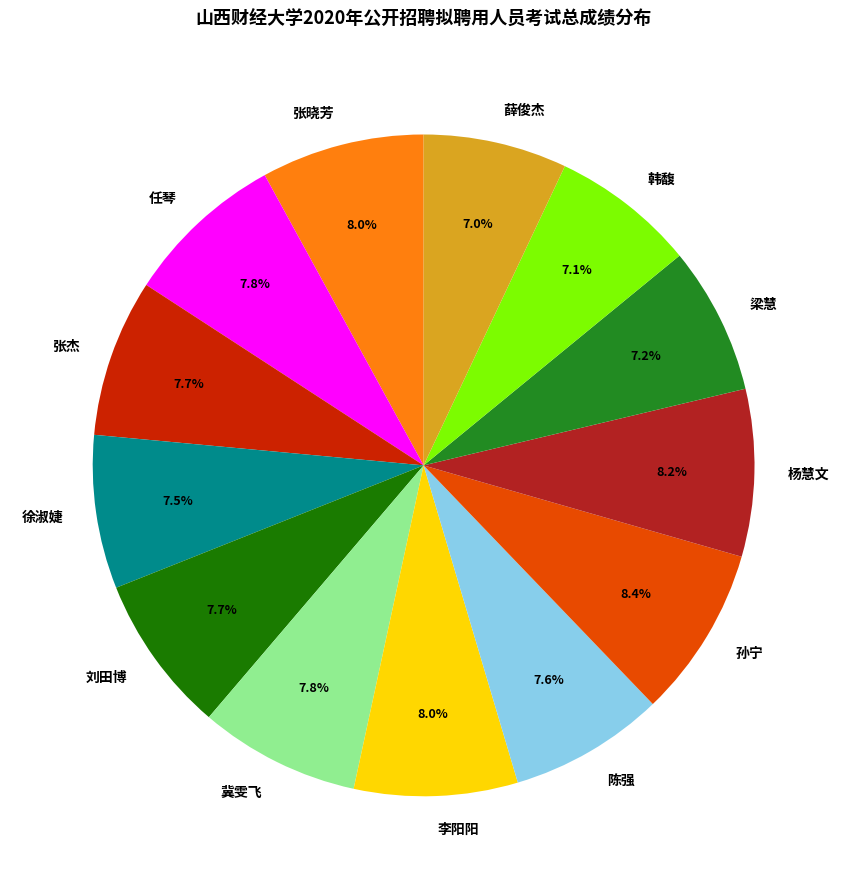

What portion of the pie excludes 梁慧?

92.8%